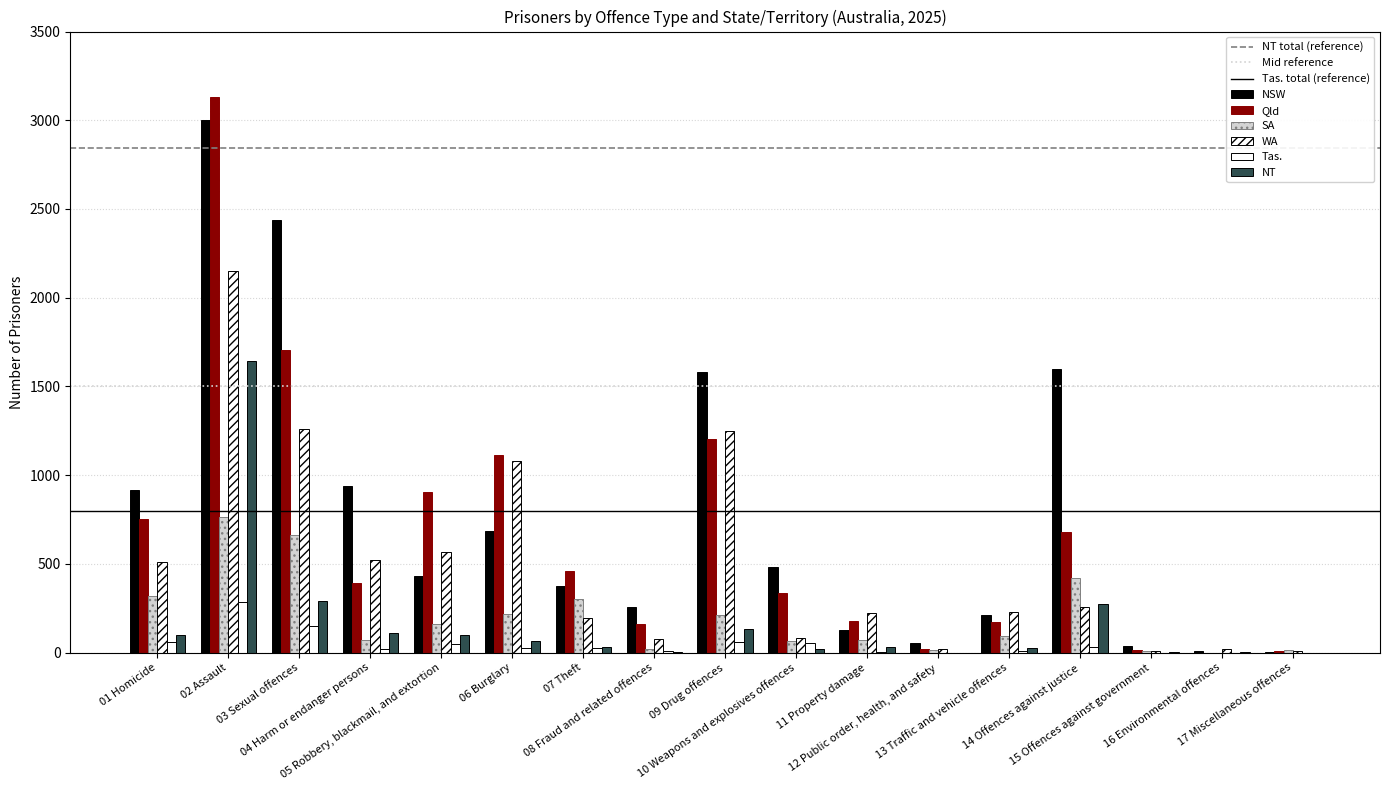

True or false: NSW has a value of 480 at 10 Weapons and explosives offences.

True